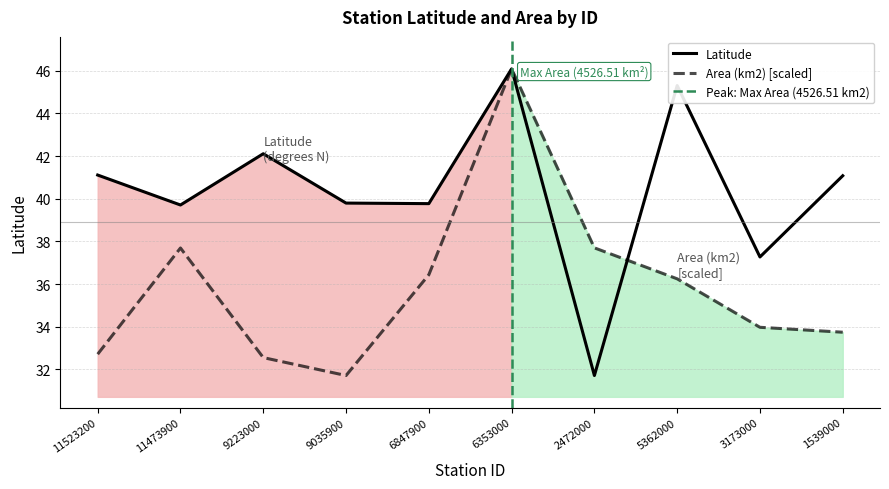

What is the average value of the Area (km2) series?

35.9